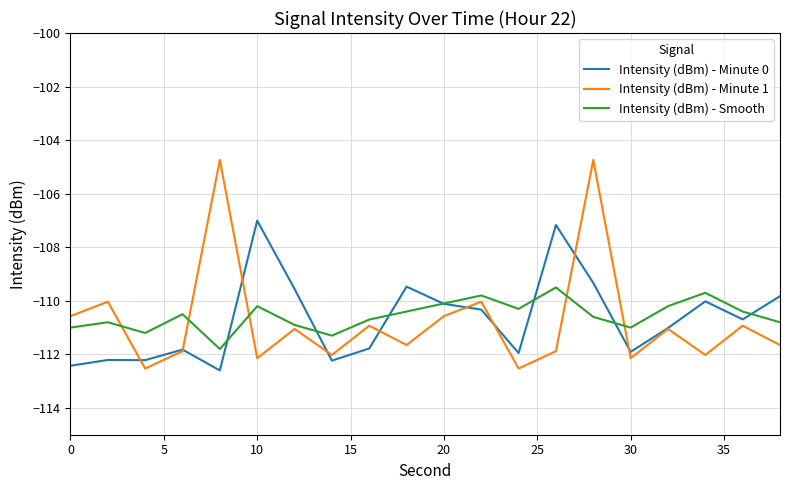

What is the average value of the Intensity (dBm) - Smooth series?

-110.6